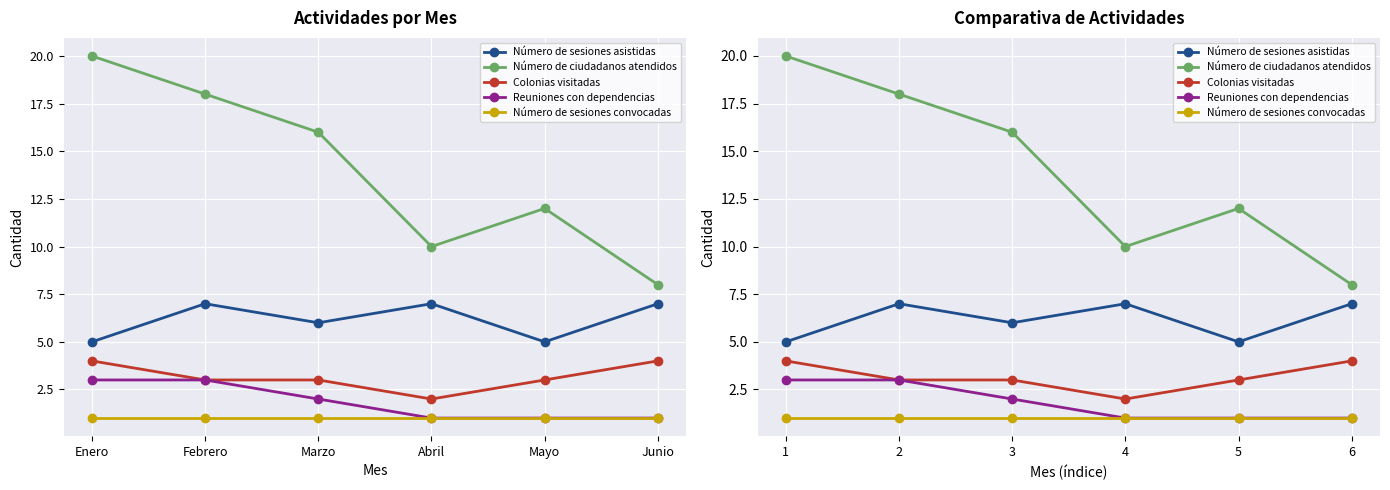

The Reuniones con dependencias series shows 3 at 2. True or false?

True